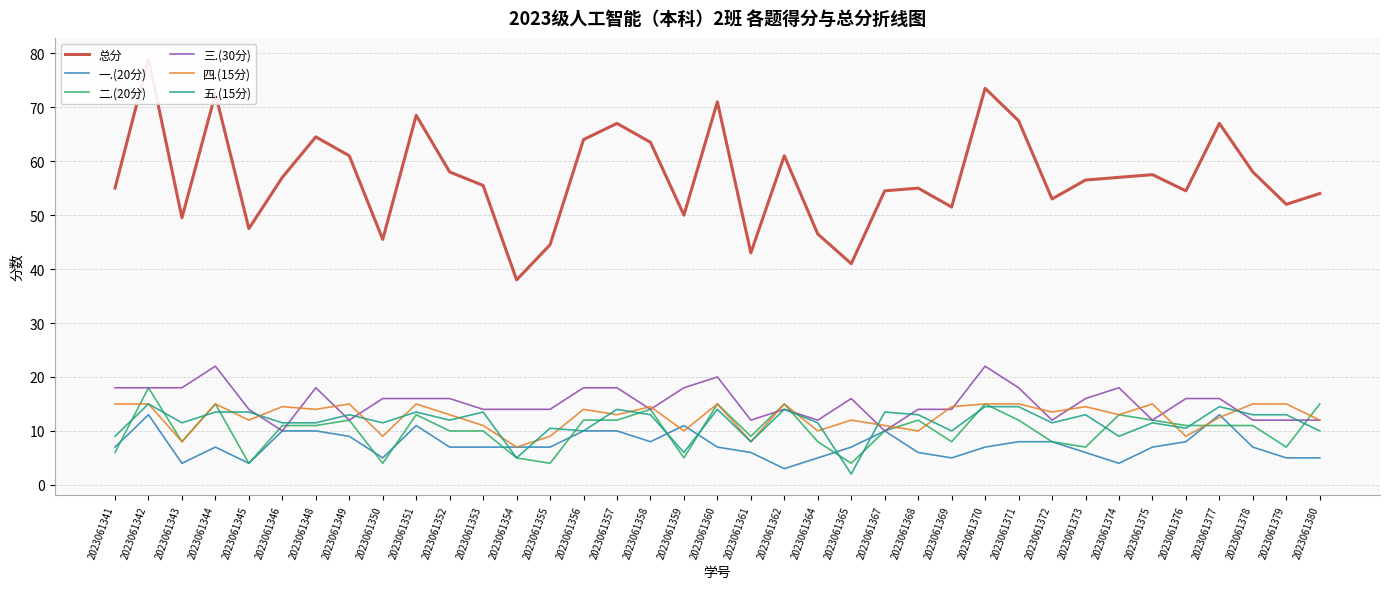

Rank the series by their maximum value, from lowest to highest.

一.(20分), 四.(15分), 五.(15分), 二.(20分), 三.(30分), 总分